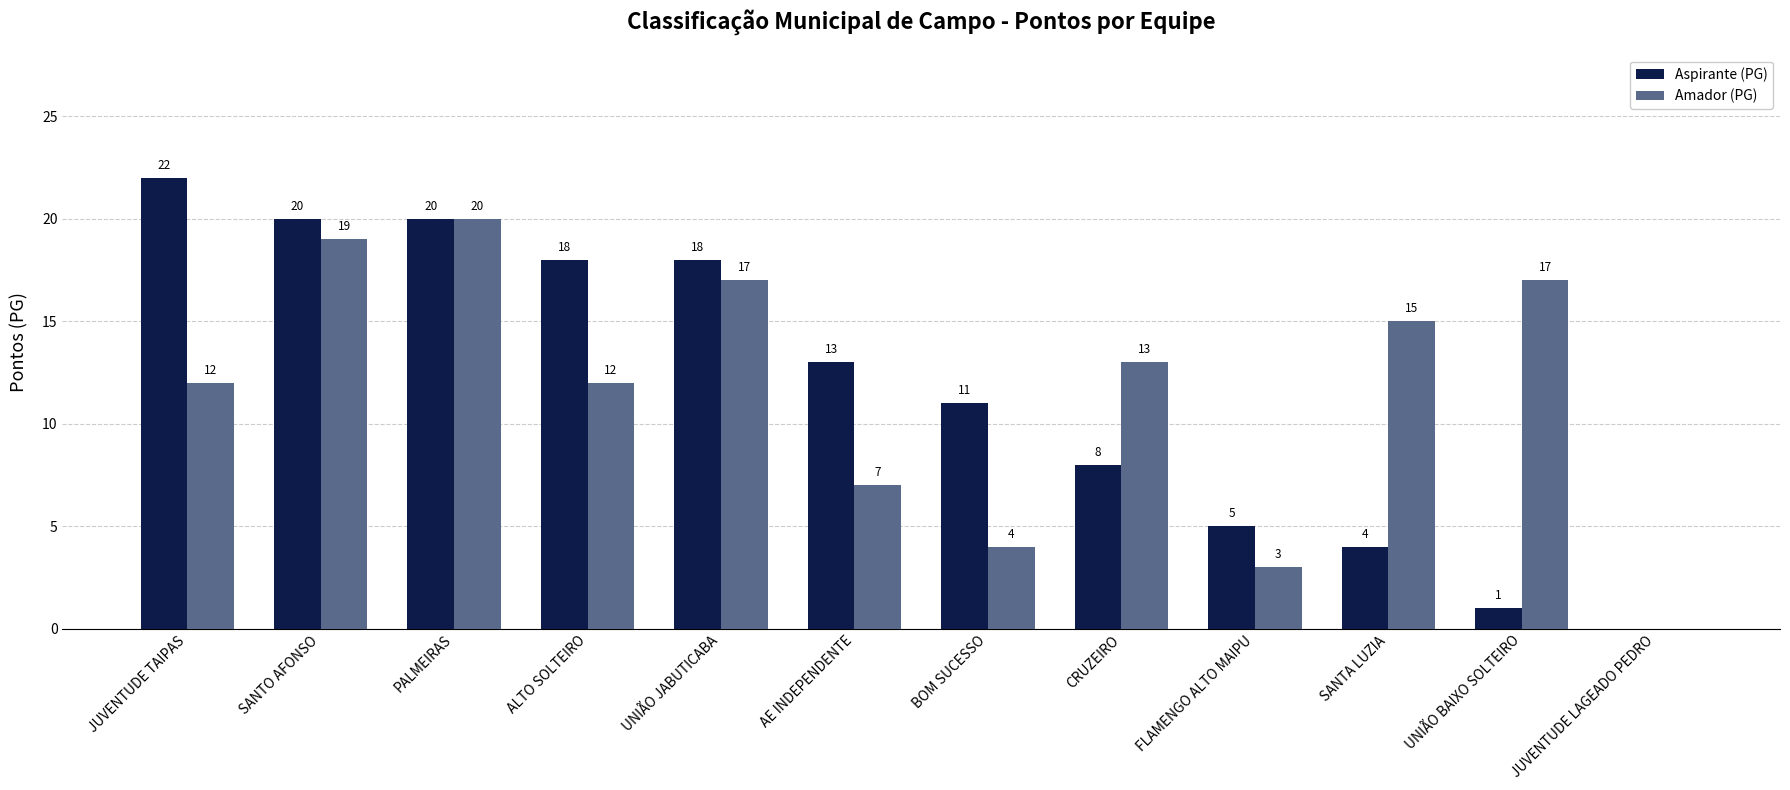

Are the bars horizontal?

No